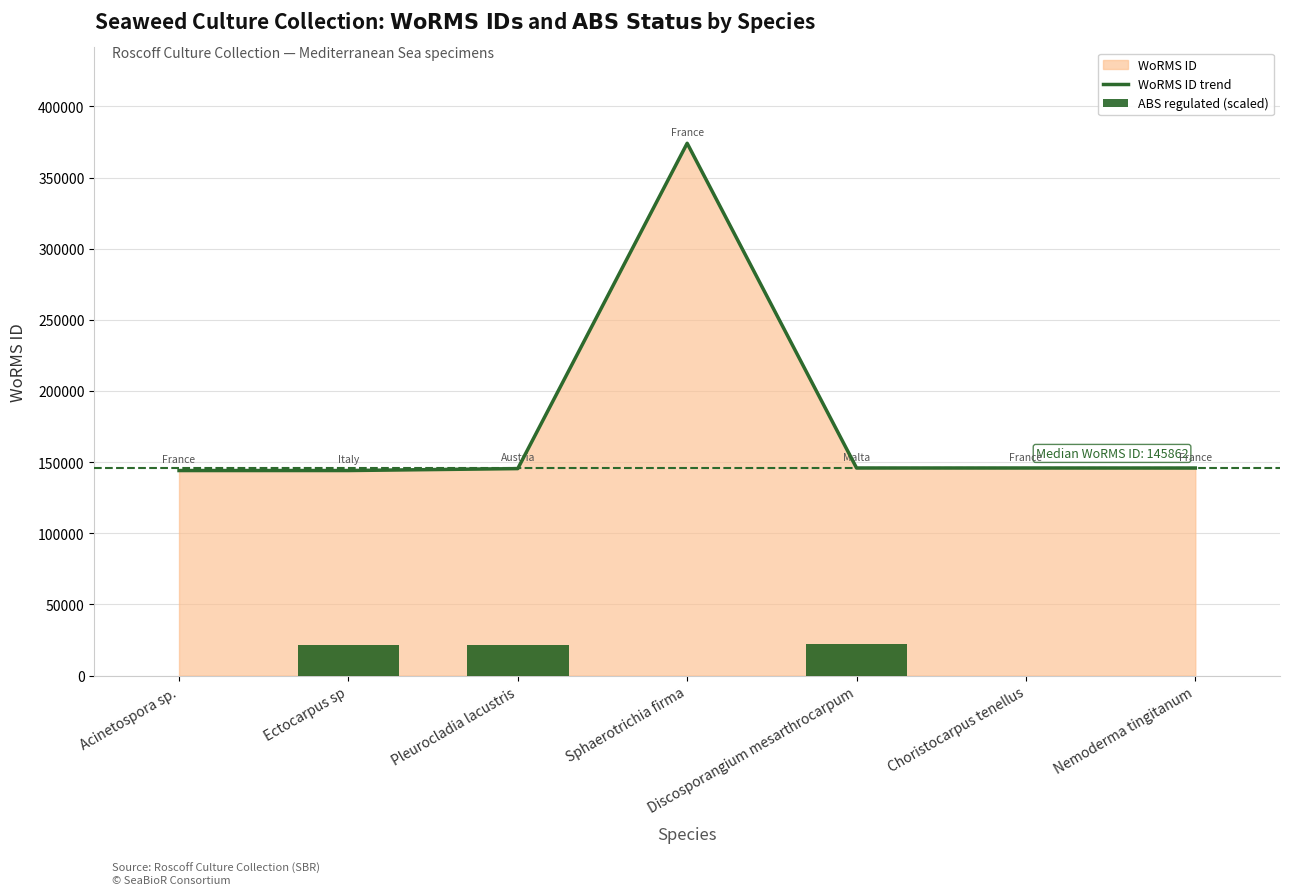

How many values in the WoRMS ID trend series exceed 145862?

3